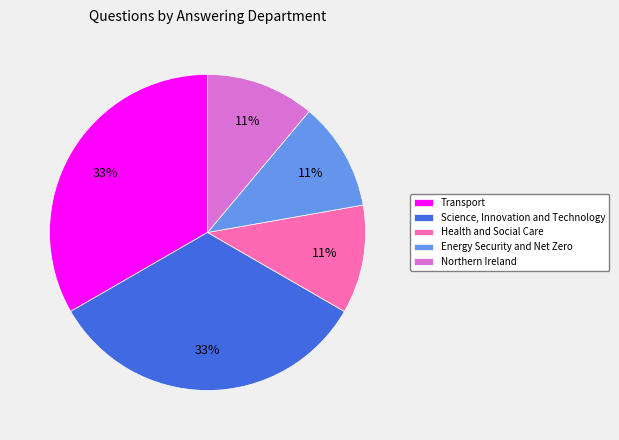

Which has a higher value, Northern Ireland or Science, Innovation and Technology?

Science, Innovation and Technology